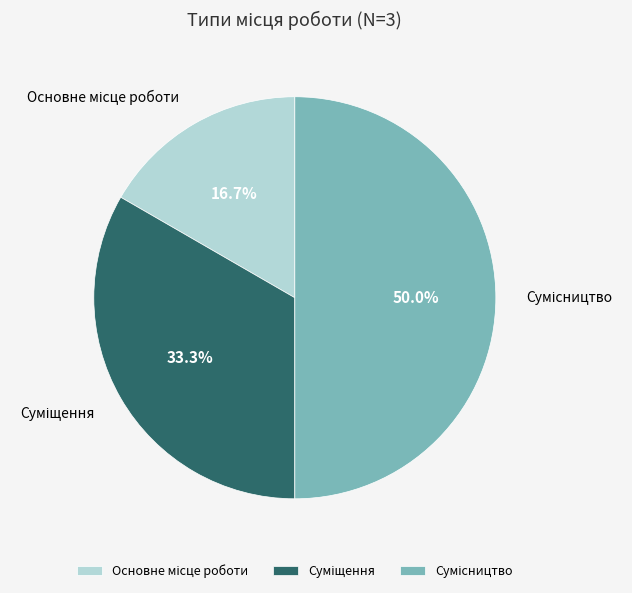

Approximately how many times larger is the value at Сумісництво compared to Основне місце роботи?

3.0